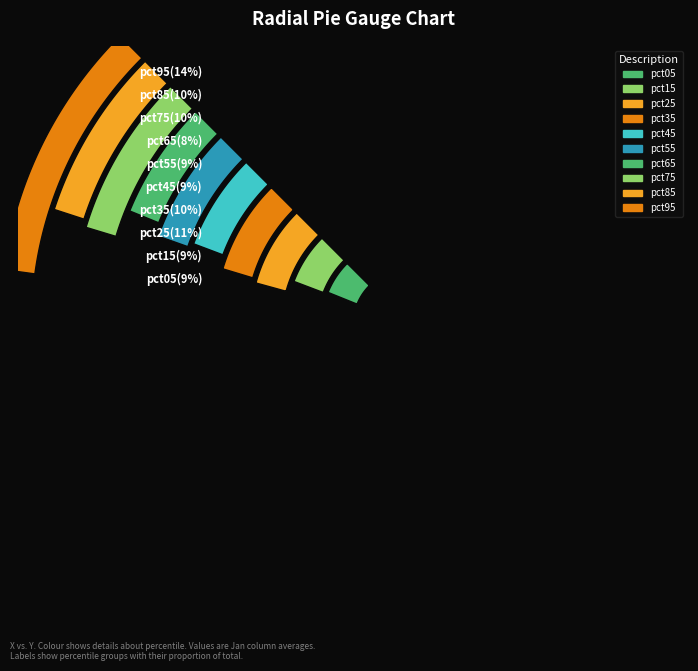

What percentage is the pct75 slice, to the nearest percent?

10%